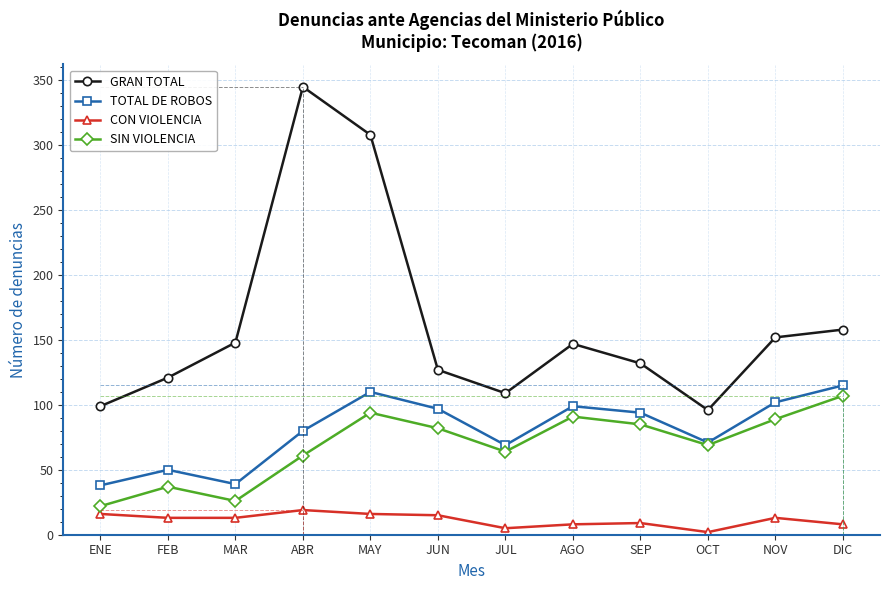

Count the number of data series in this chart.

4